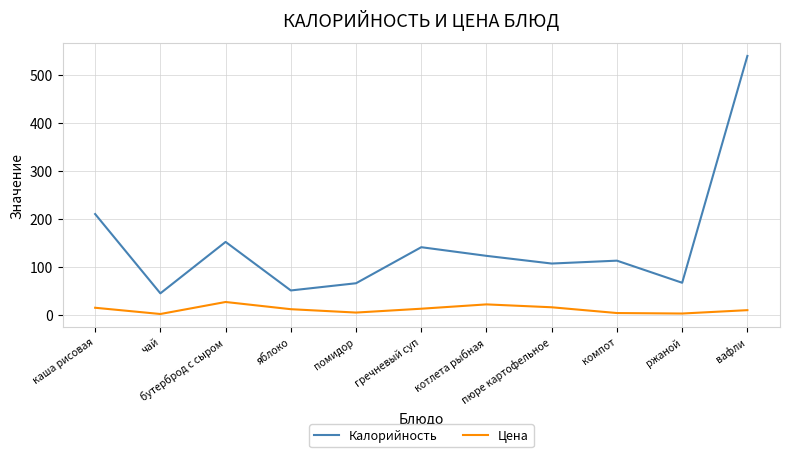

What are all the series names shown in the legend?

Калорийность, Цена